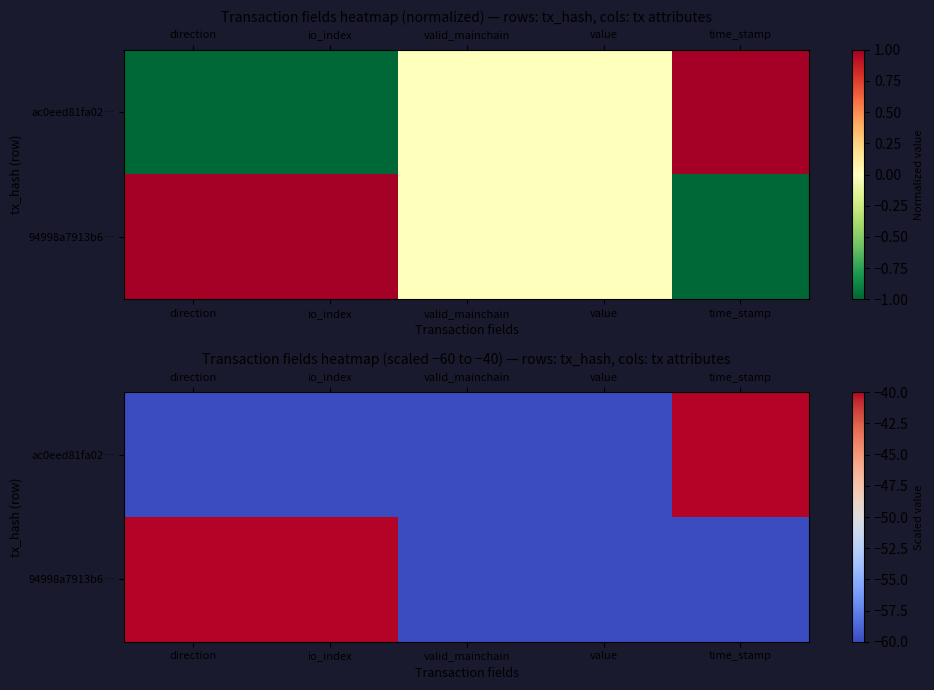

What is the difference between the 94998a7913b6… values at valid_mainchain and io_index?

20